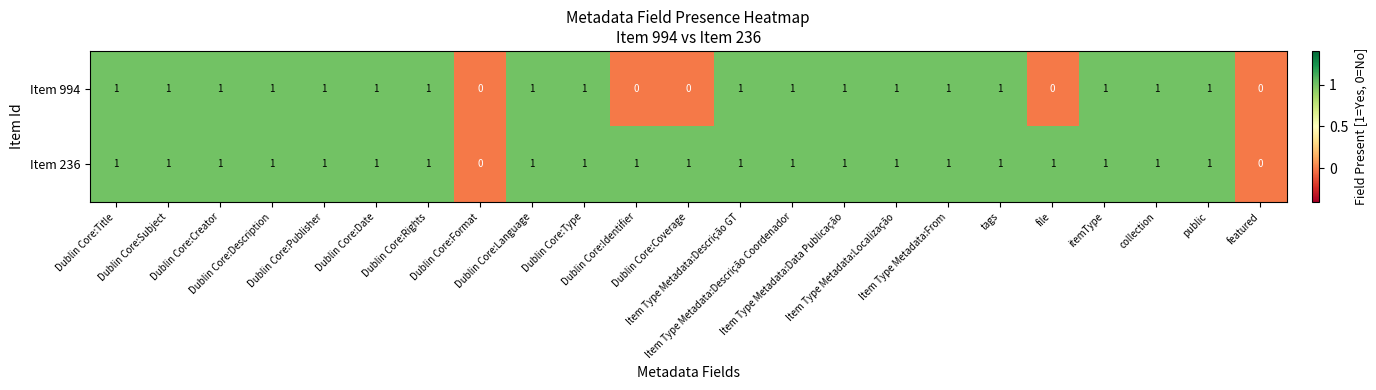

How many data points does each series have?

23